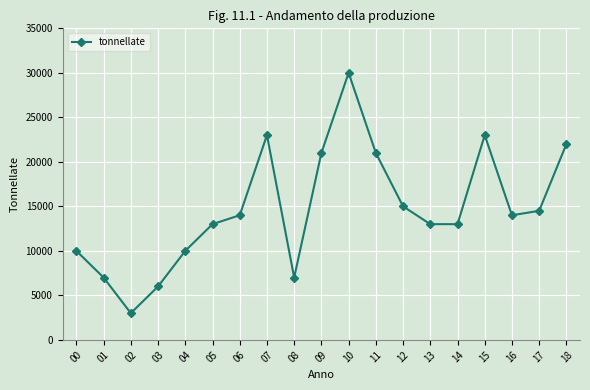

Reading left to right, transcribe all the data shown in this chart.

00=10000	01=7000	02=3000	03=6000	04=10000	05=13000	06=14000	07=23000	08=7000	09=21000	10=30000	11=21000	12=15000	13=13000	14=13000	15=23000	16=14000	17=14500	18=22000